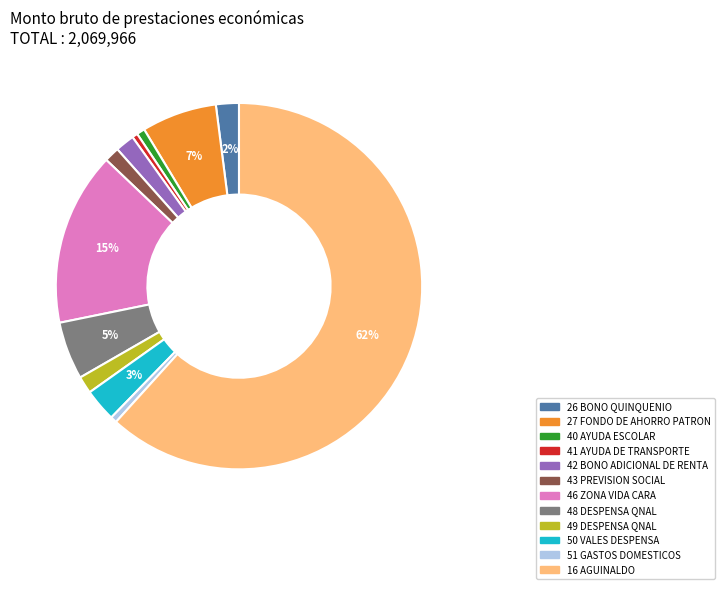

To the nearest percent, what portion does 49 DESPENSA QNAL represent?

2%